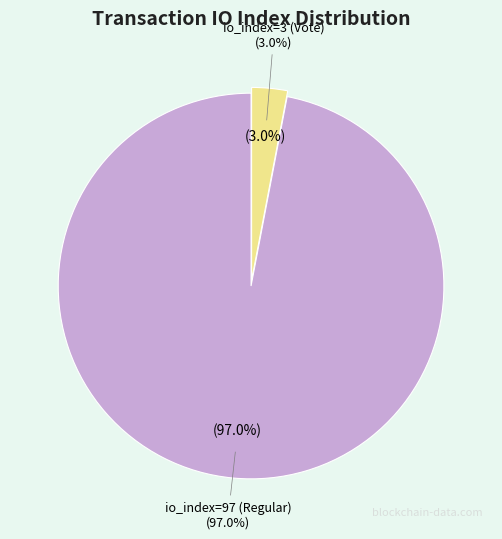

How many slices are in this pie chart?

2